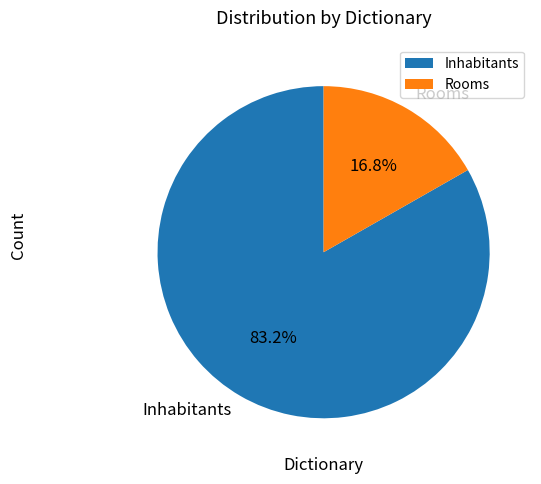

Is the sum of Rooms and Inhabitants greater than half?

Yes